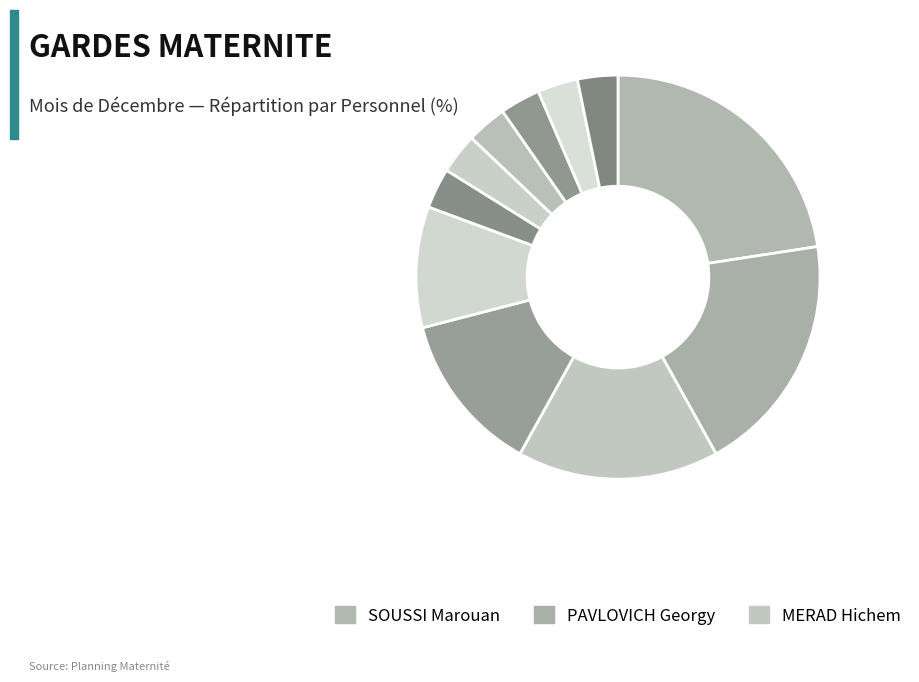

Count the number of slices in the pie.

11